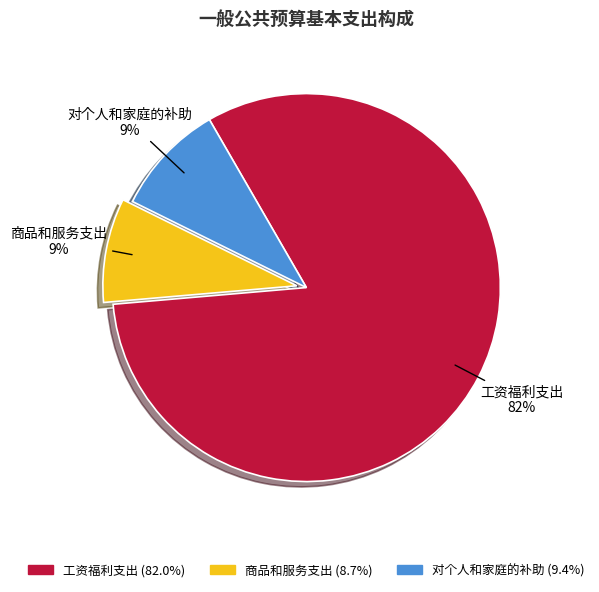

To the nearest percent, what is the difference between the largest and smallest slice percentages?

73%